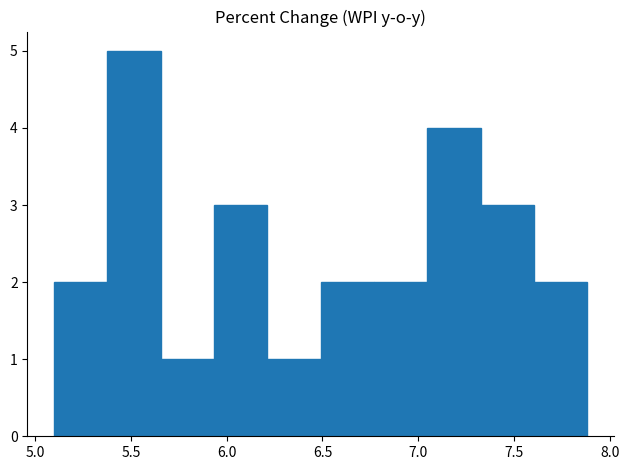

What is the height of the bar covering 6.75 to 7.05 on the x-axis? Neither the bar edges nor the heights are printed on the chart, so give them approximately, as read against the axes.

2